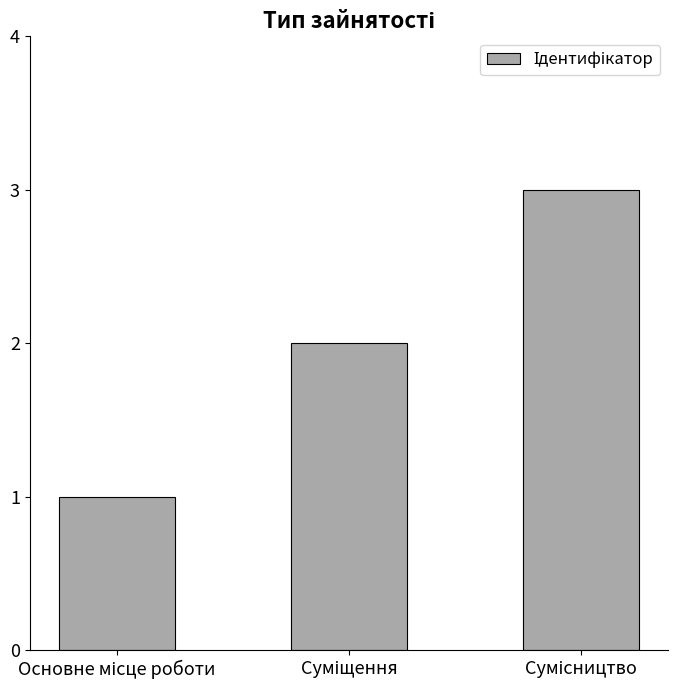

What is the greatest value displayed?

3